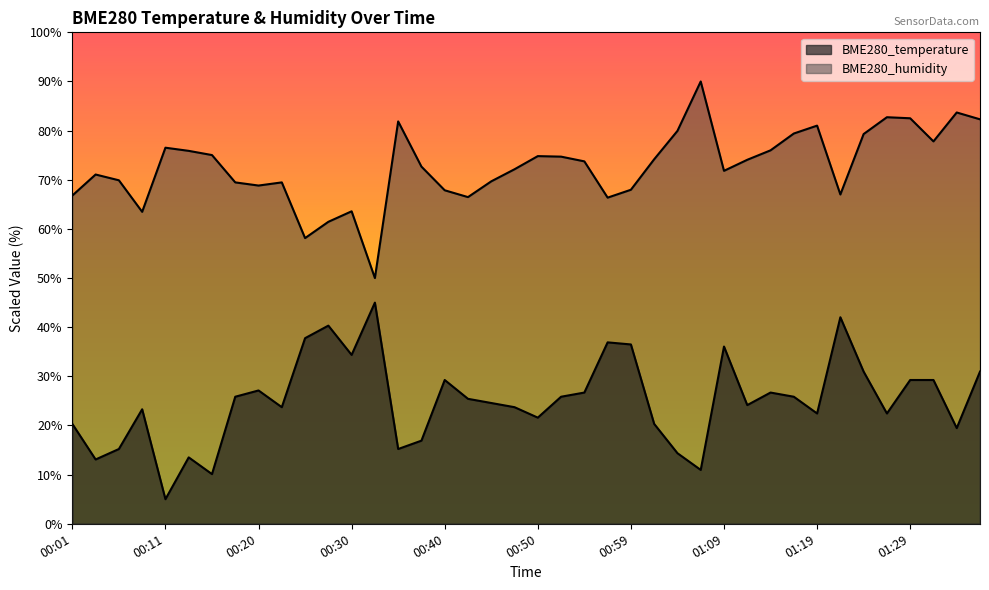

At how many categories does at least one series exceed 11?

40